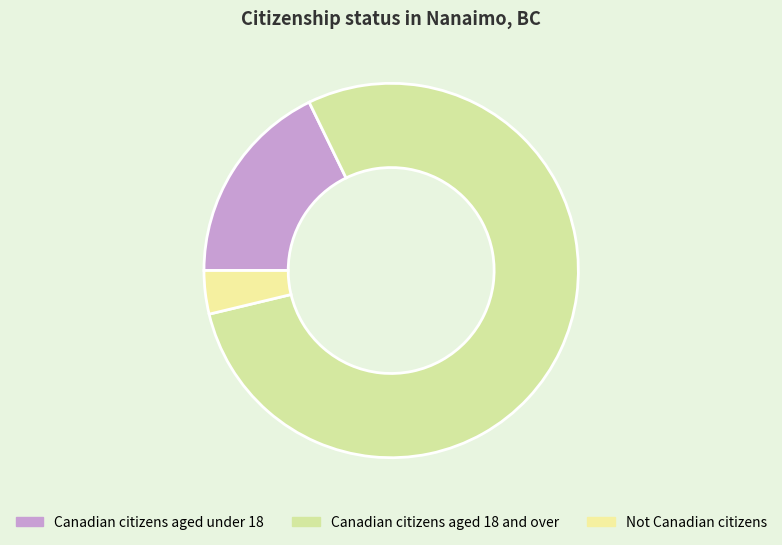

Is there a majority slice in this chart?

Yes